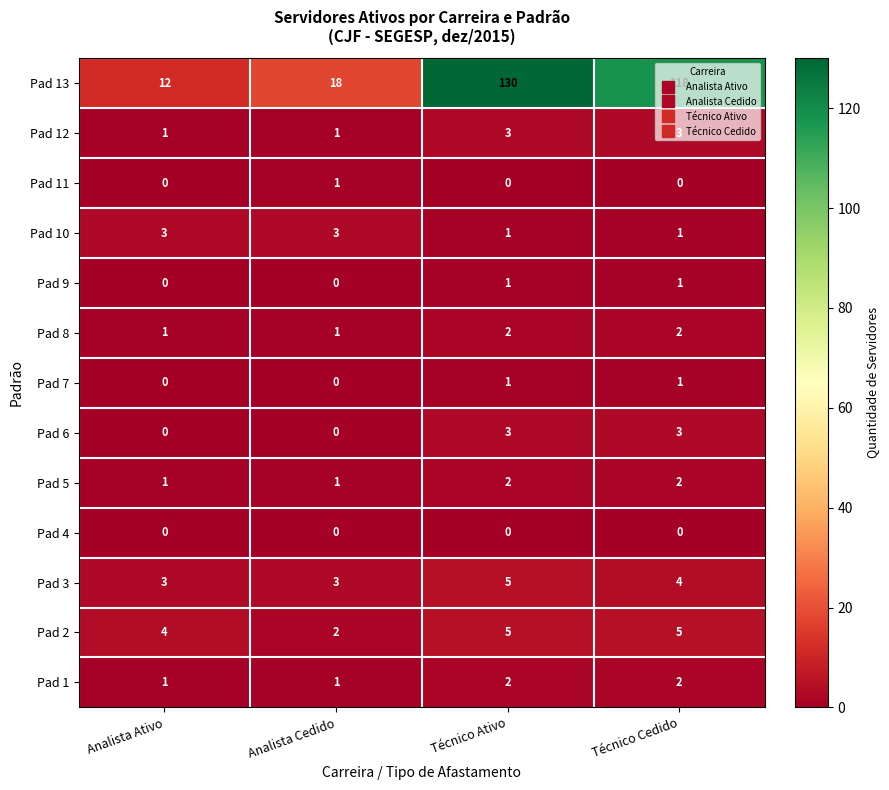

What is the highest value of the Pad 13 series?

130